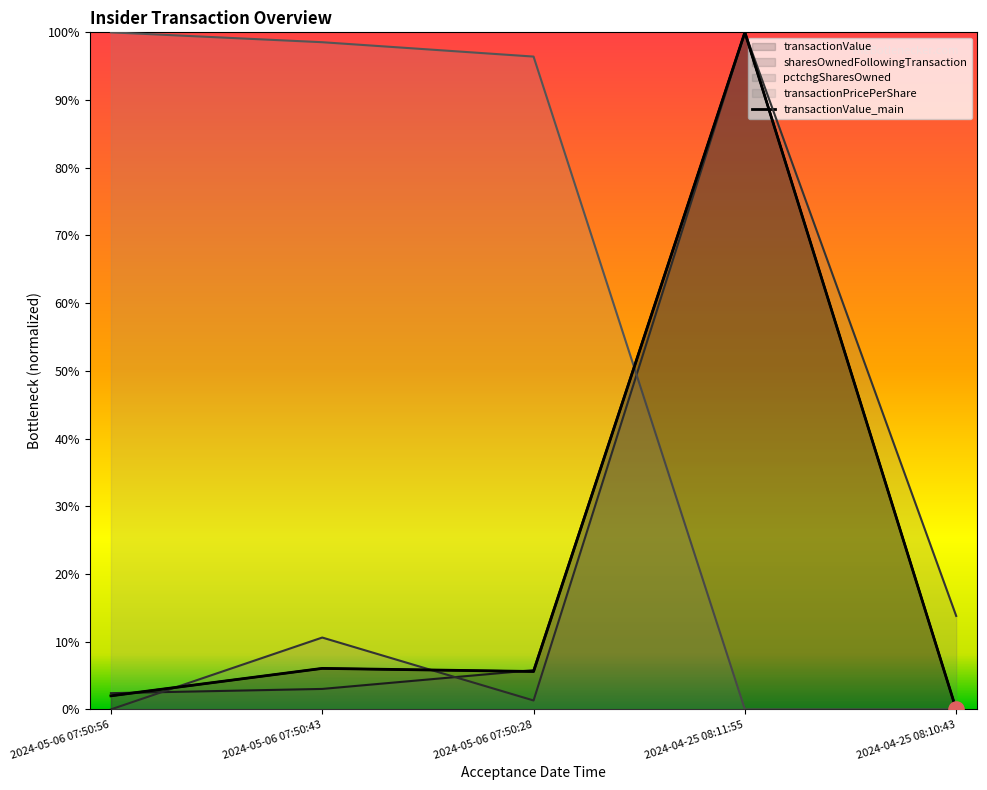

What is the change in value from 2024-05-06 07:50:28 to 2024-04-25 08:10:43?

-0.1